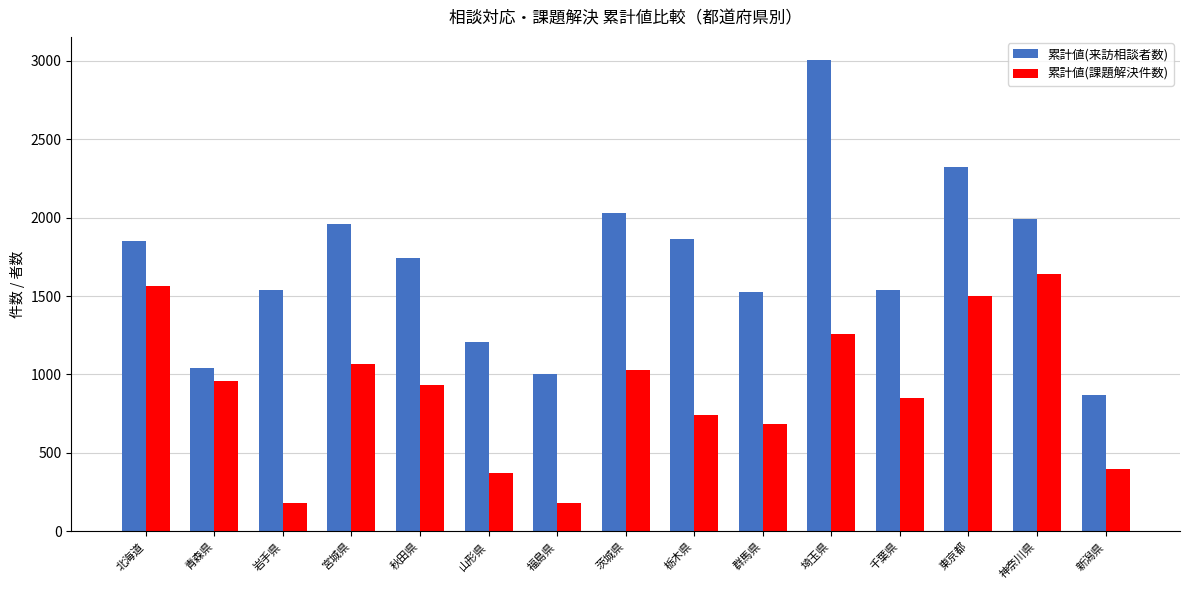

How many data points in 累計値(課題解決件数) are less than 930?

7